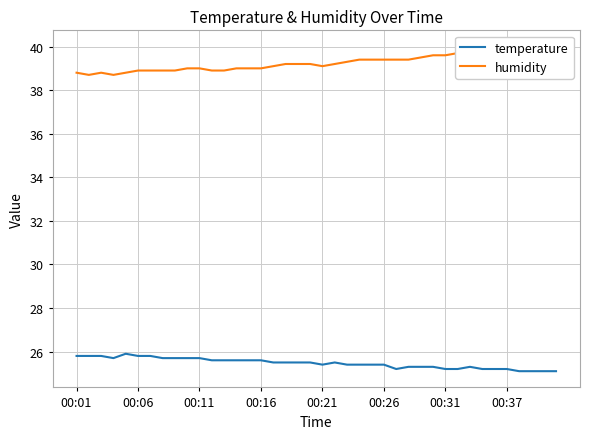

What is the sum of all temperature values?

1018.7